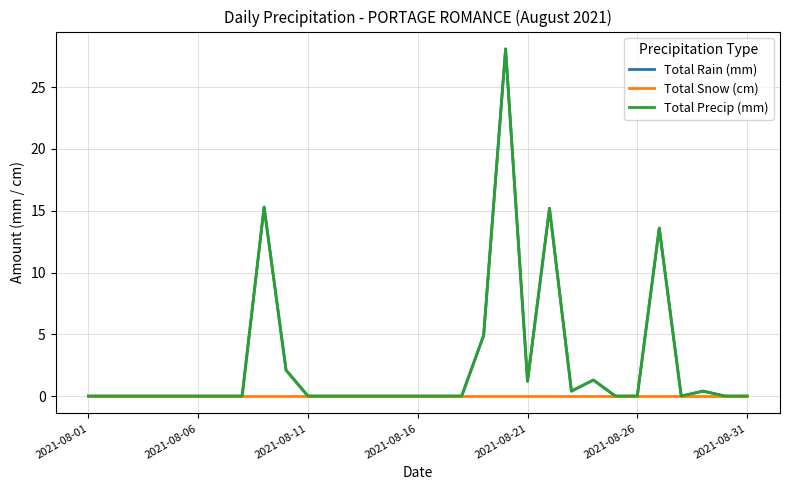

Is this an area chart (filled region under the line)?

No